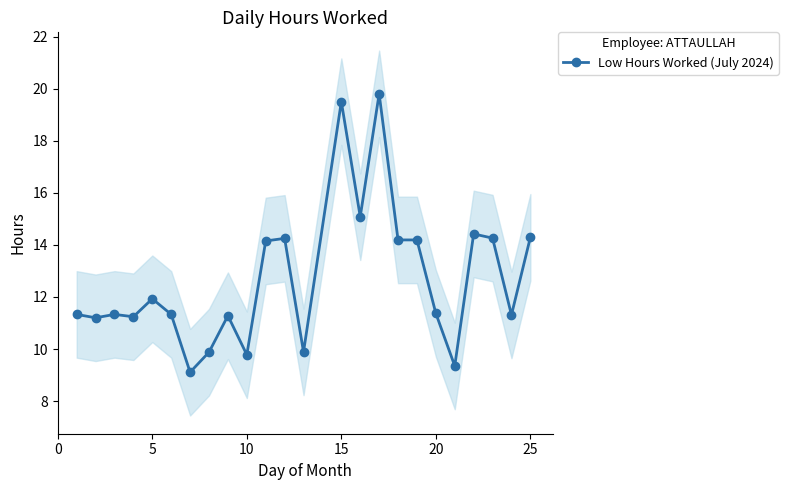

Count the number of data series in this chart.

1